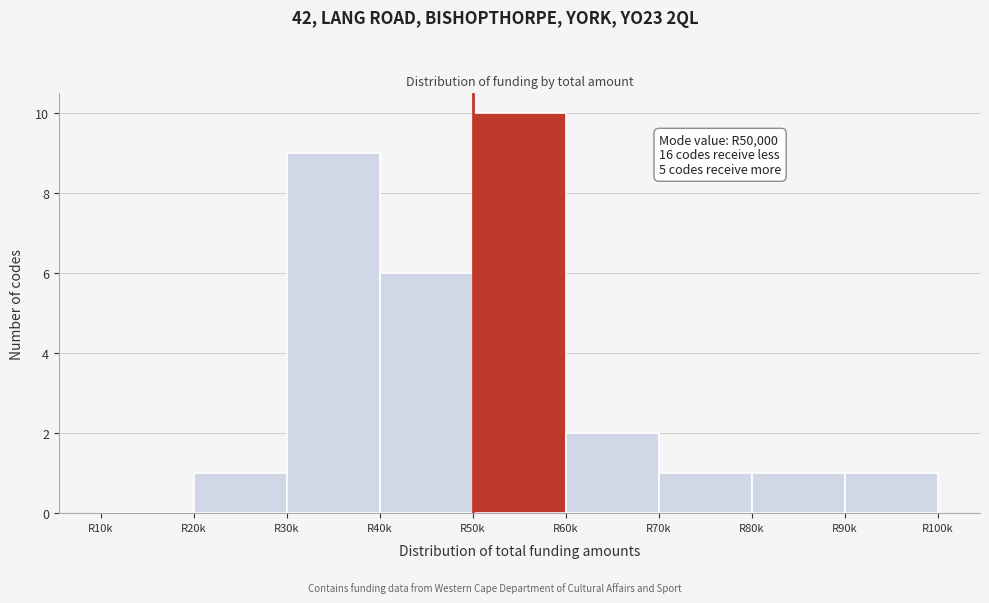

Reading left to right, extract all data points from this chart.

R10k=0	R20k=1	R30k=9	R40k=6	R50k=10	R60k=2	R70k=1	R80k=1	R90k=1